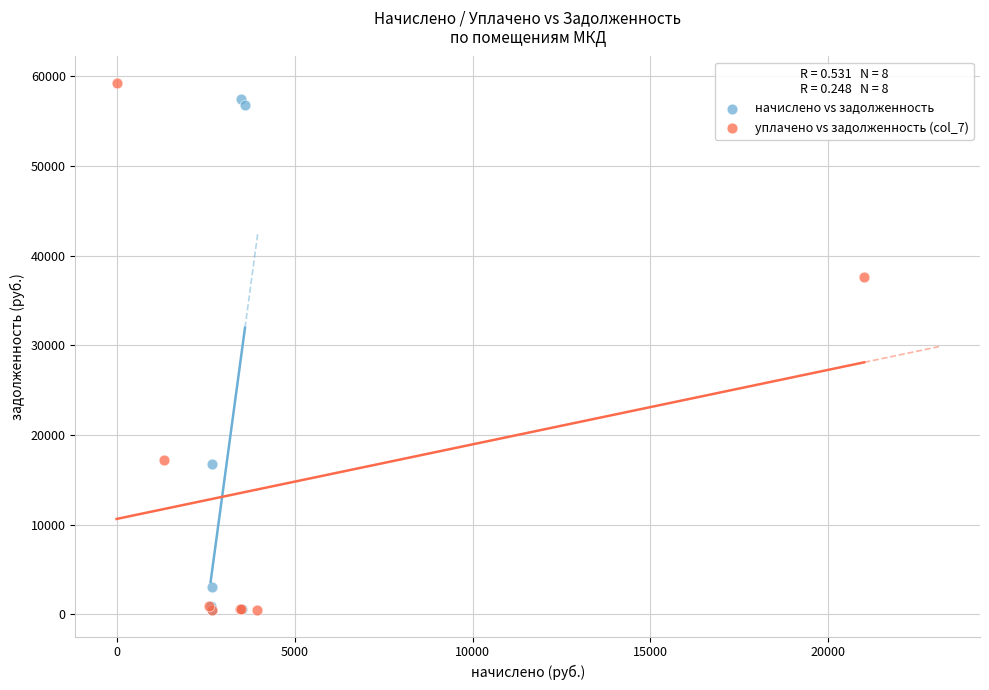

What are all the series names shown in the legend?

начислено vs задолженность, уплачено vs задолженность (col_7)